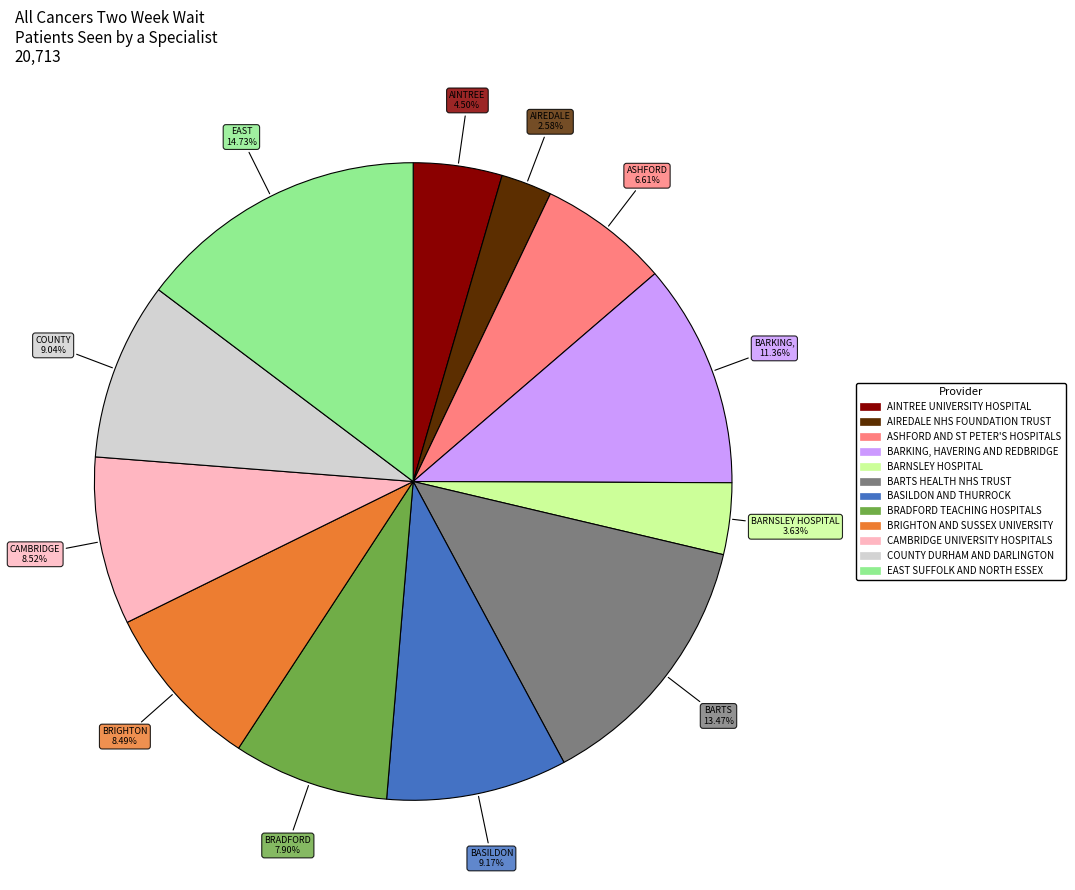

Do BARKING, HAVERING AND REDBRIDGE and BASILDON AND THURROCK together represent more than half of the pie?

No